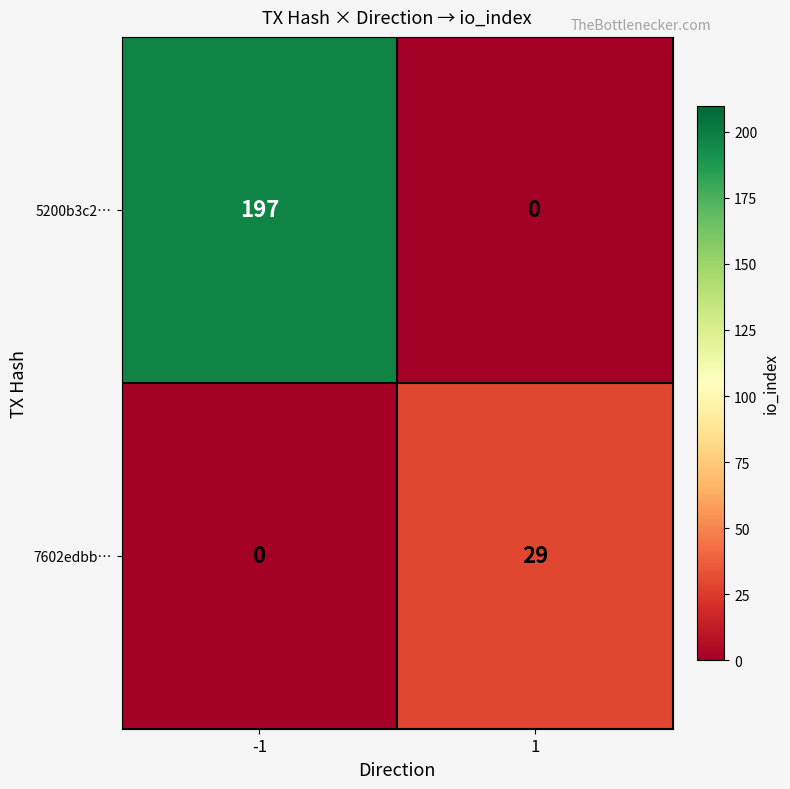

True or false: 7602edbb… has a value of 15 at -1.

False